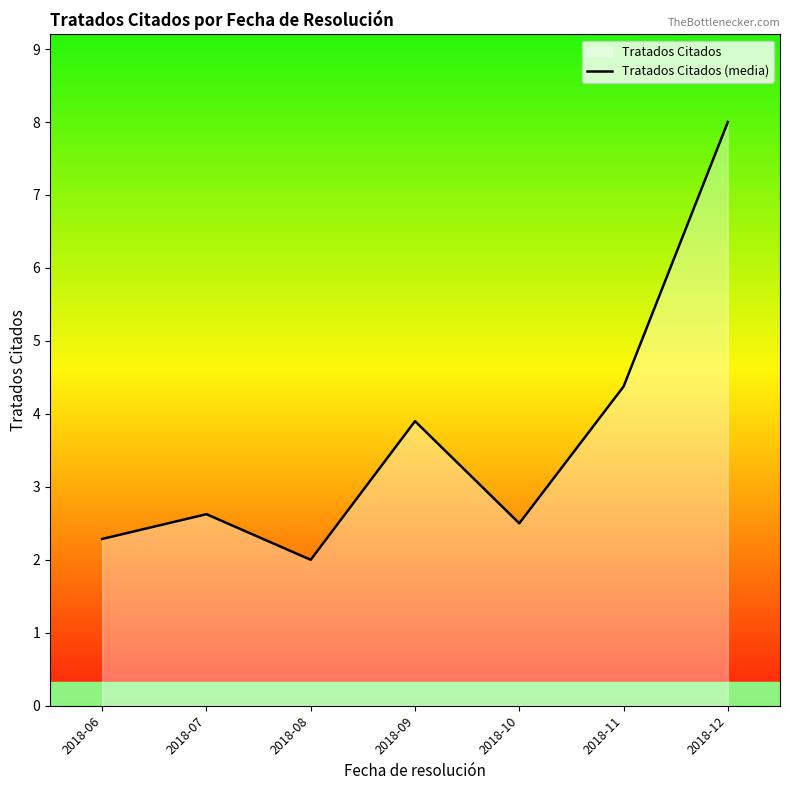

Reading left to right, transcribe all the data shown in this chart.

2.3	2.6	2.0	3.9	2.5	4.4	8.0